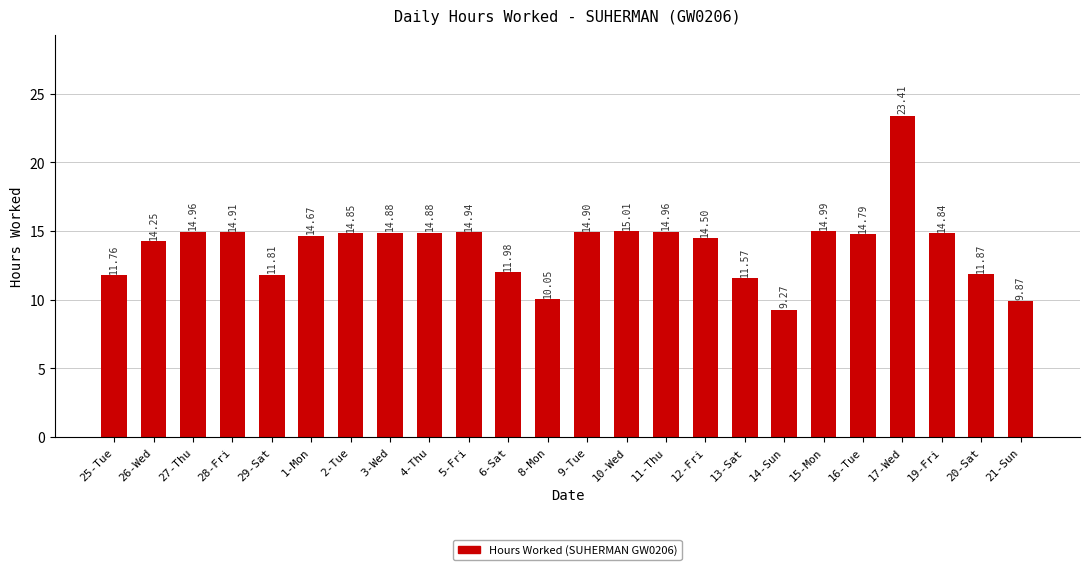

True or false: the data shows 14.8 at 19-Fri.

True